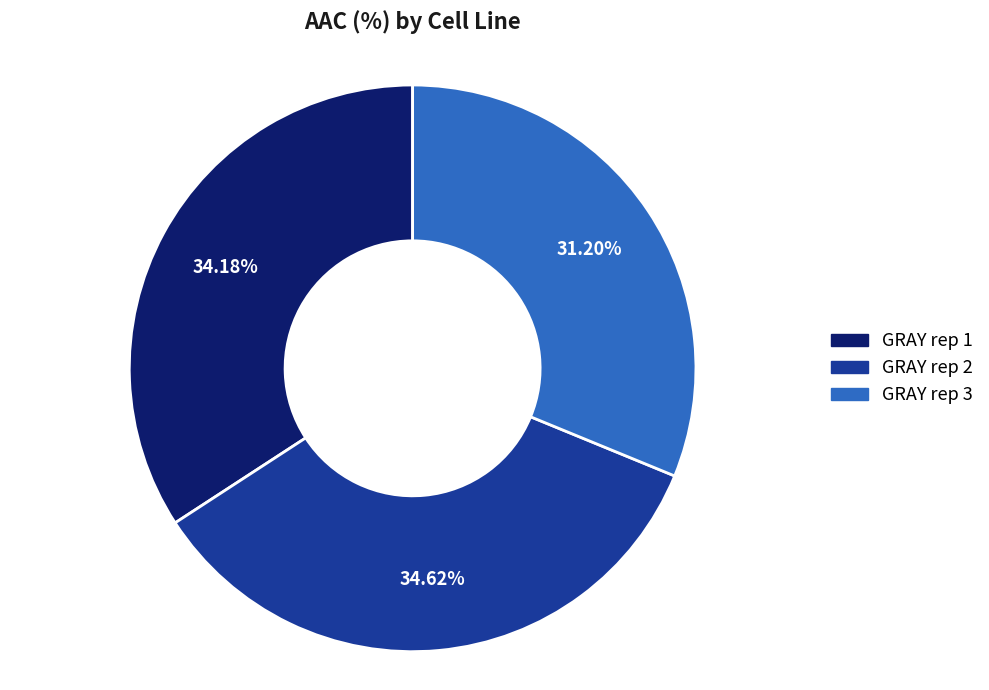

Approximately how many times larger is the value at GRAY rep 3 compared to GRAY rep 1?

0.9